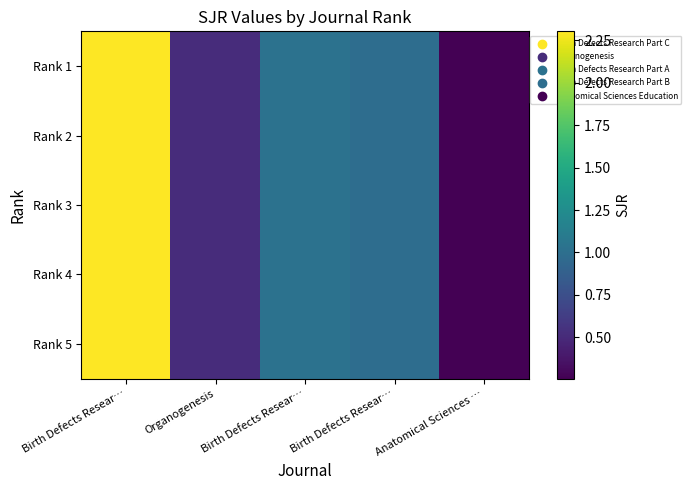

At how many categories does at least one series exceed 0?

5